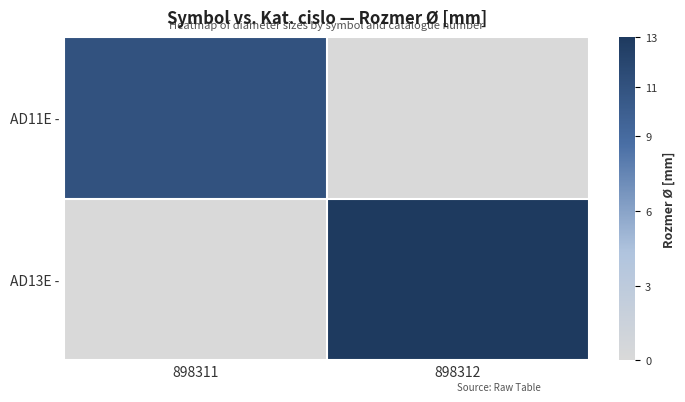

Reading right to left, list all the values displayed in this chart.

AD11E -: 898312=0	898311=11
AD13E -: 898312=13	898311=0